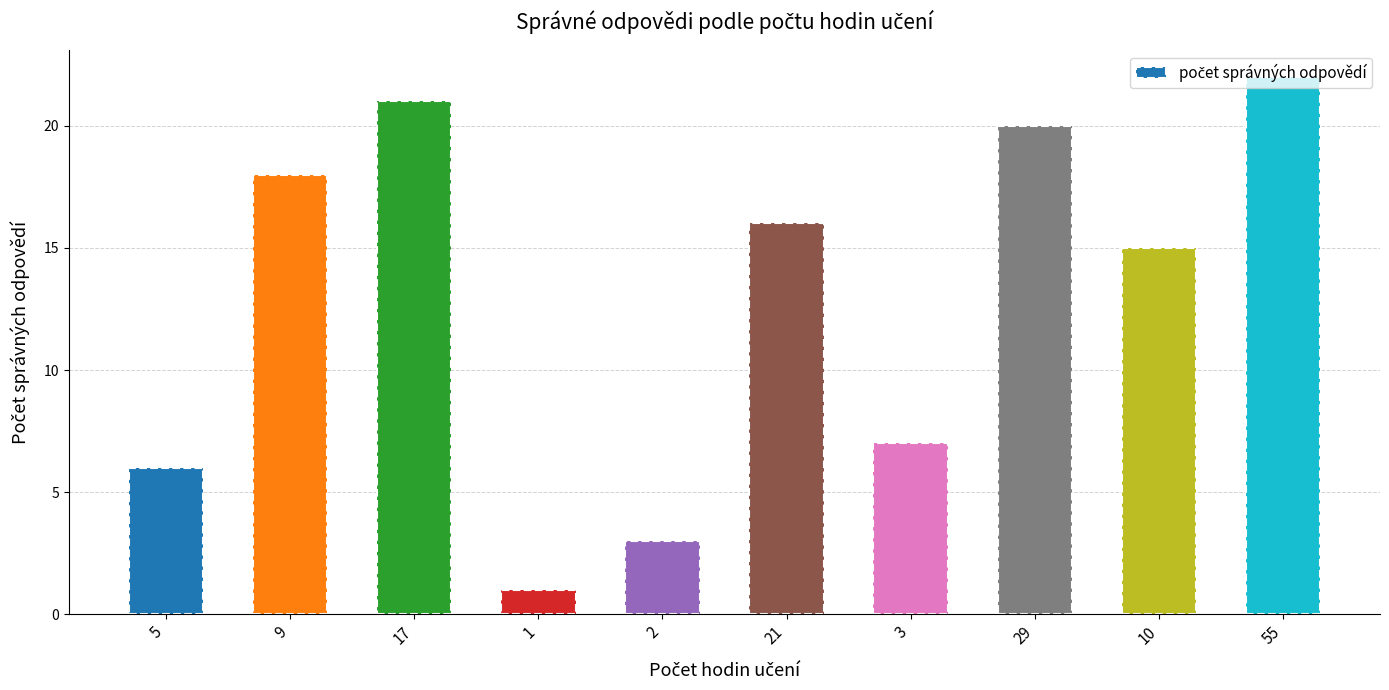

What is the change in value from 17 to 2?

-18